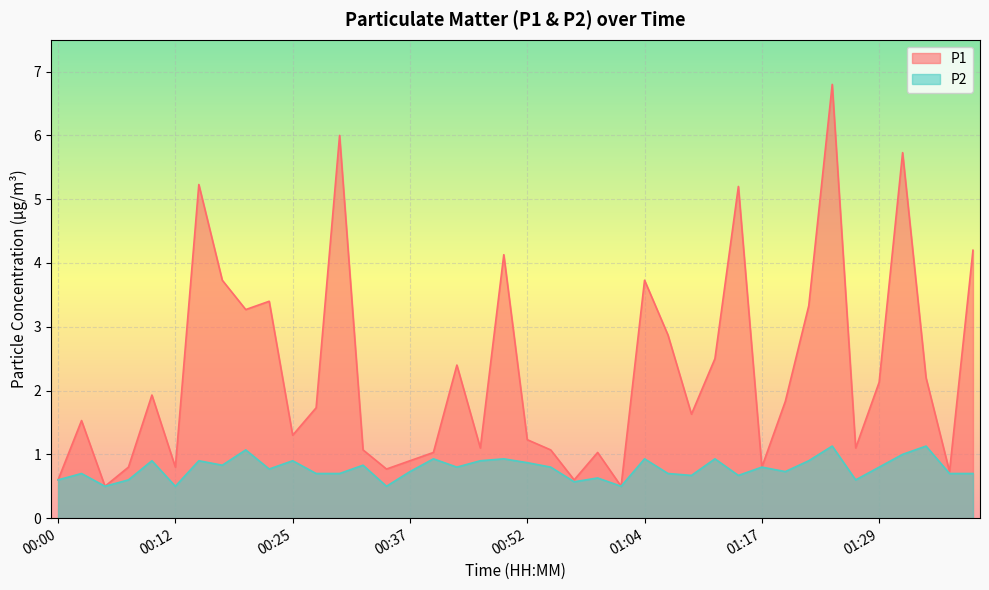

How many lines are shown in the chart?

2